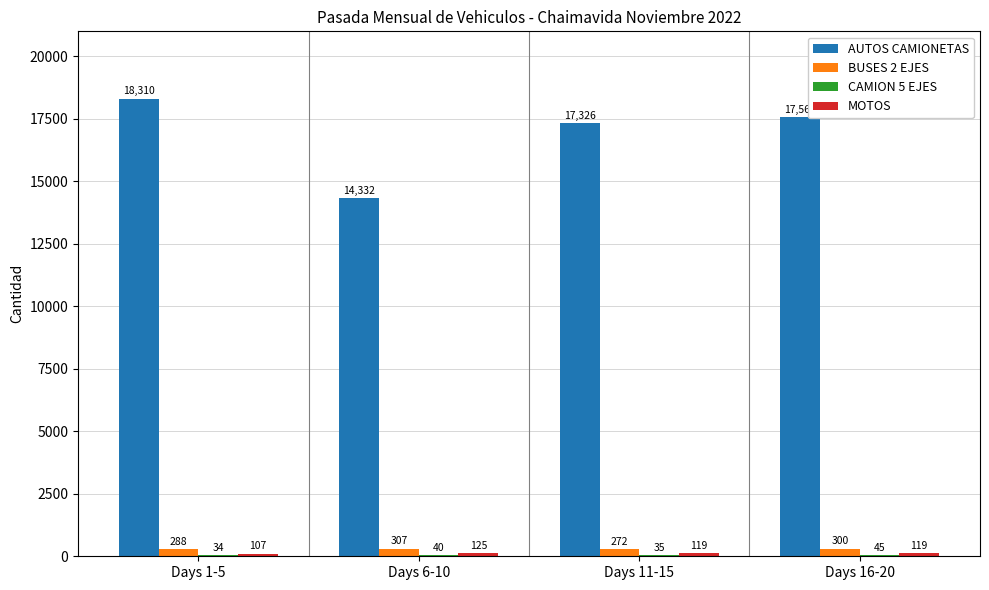

At which category is the sum across all series the highest?

Days 1-5